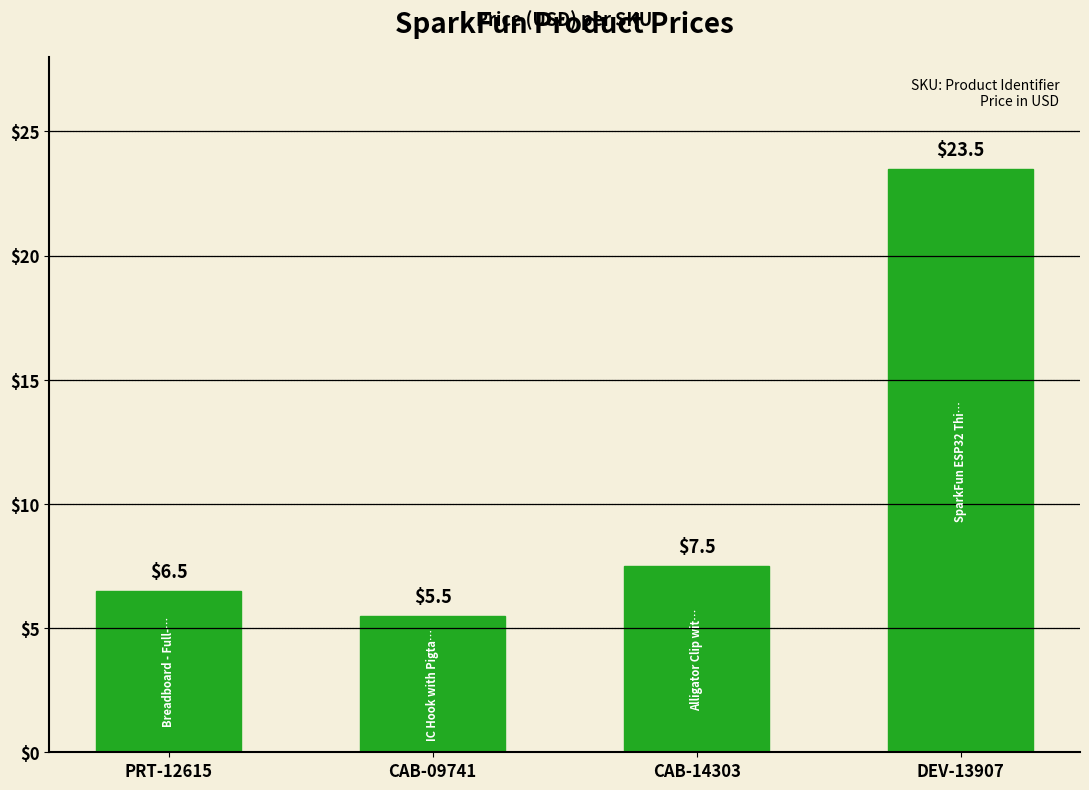

Rank the categories by value from lowest to highest.

CAB-09741, PRT-12615, CAB-14303, DEV-13907